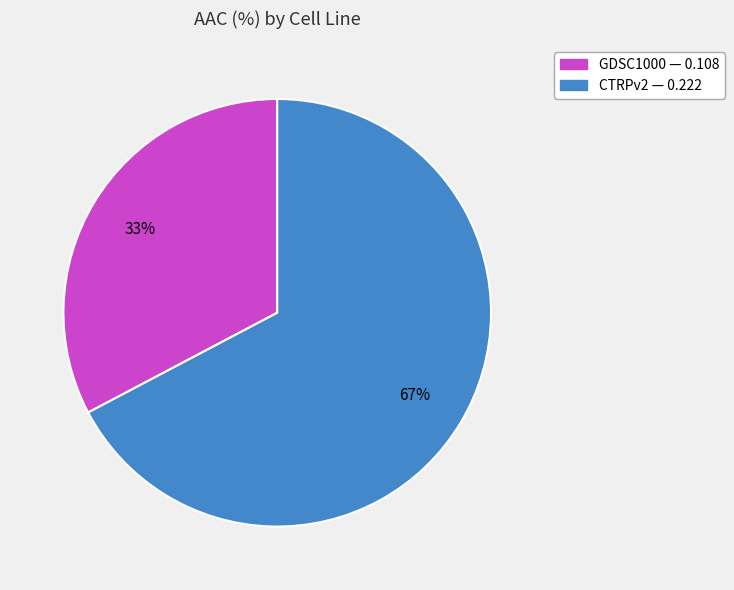

Count the number of slices in the pie.

2